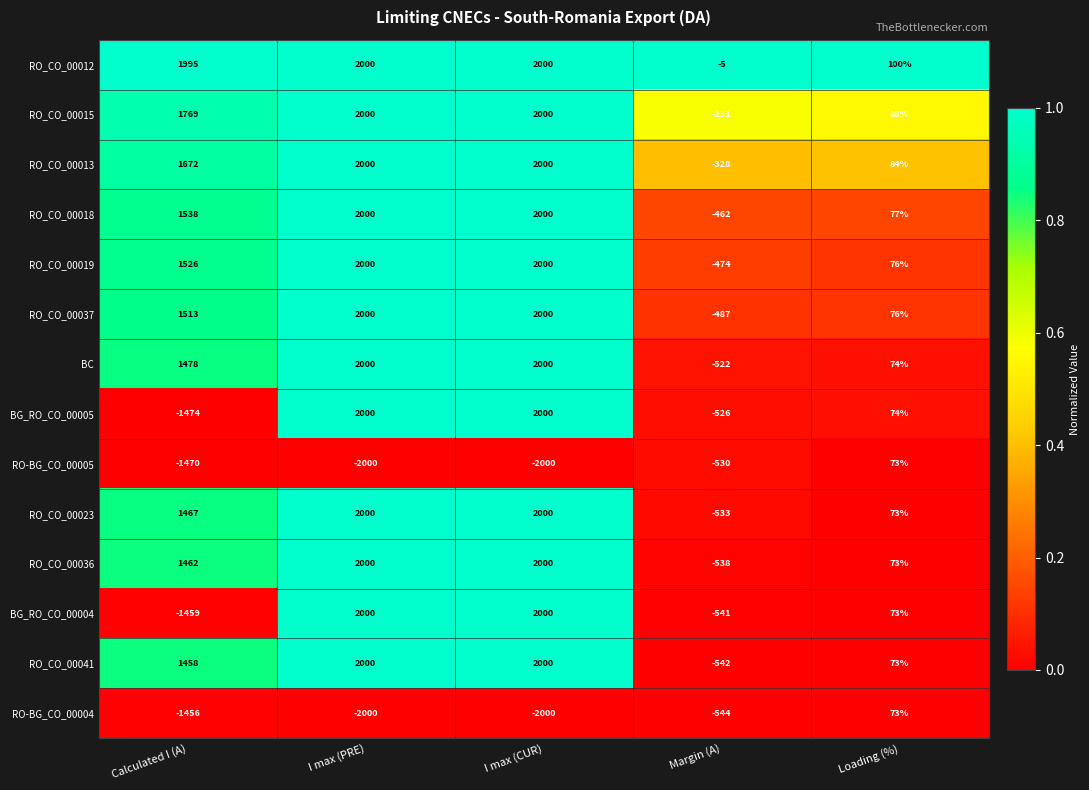

Which series changed the most between Calculated I (A) and I max (CUR)?

BG_RO_CO_00005